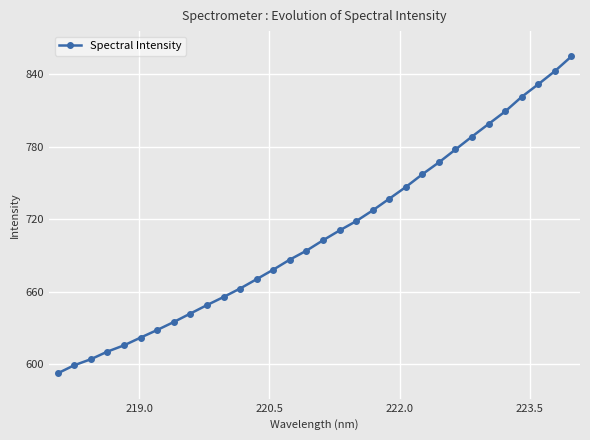

What is the difference between the maximum and minimum values?

262.5